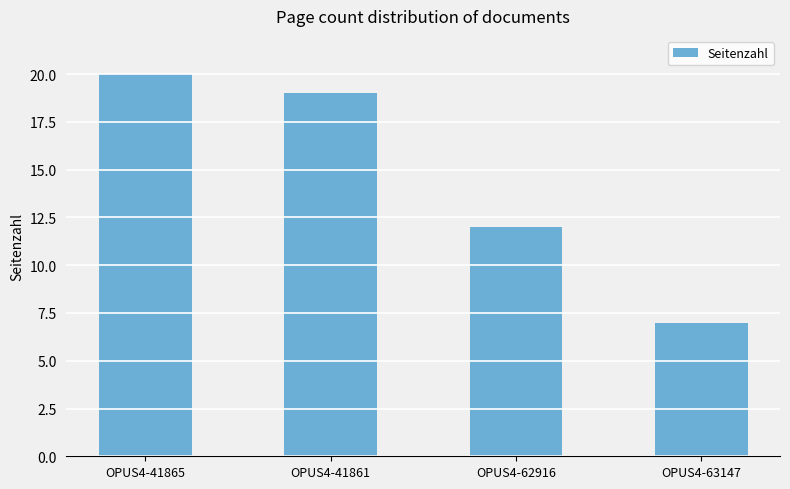

Where is the data nearest to the value 13?

OPUS4-62916